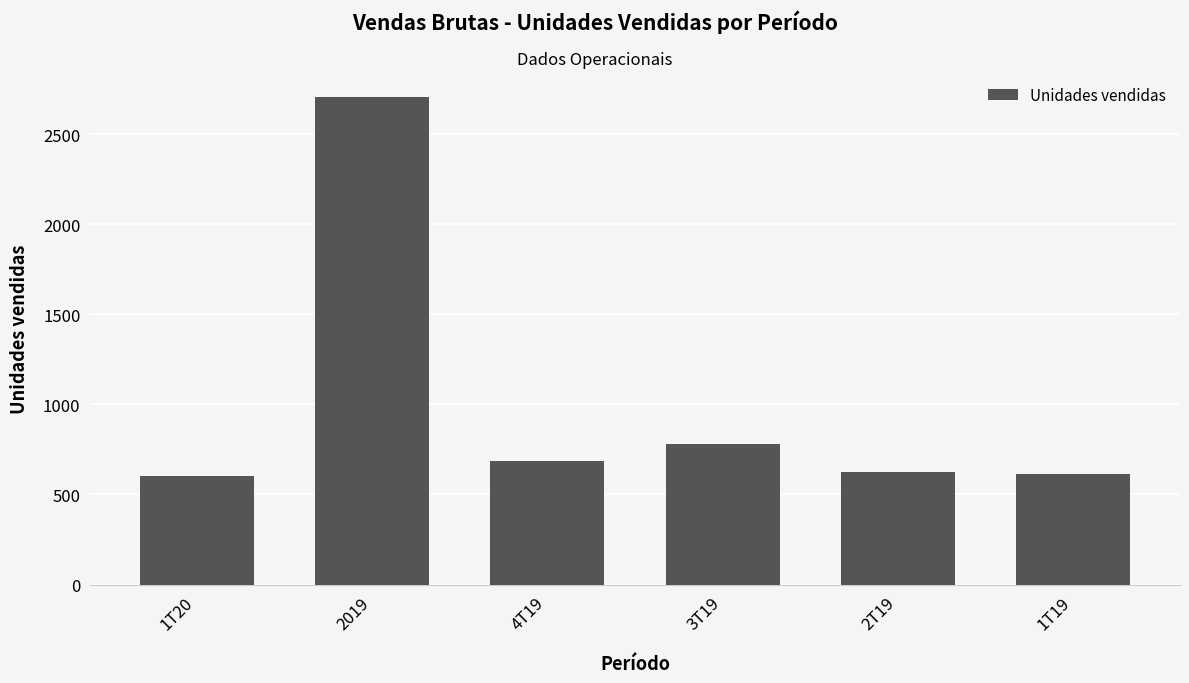

What is the maximum value shown in the chart?

2704